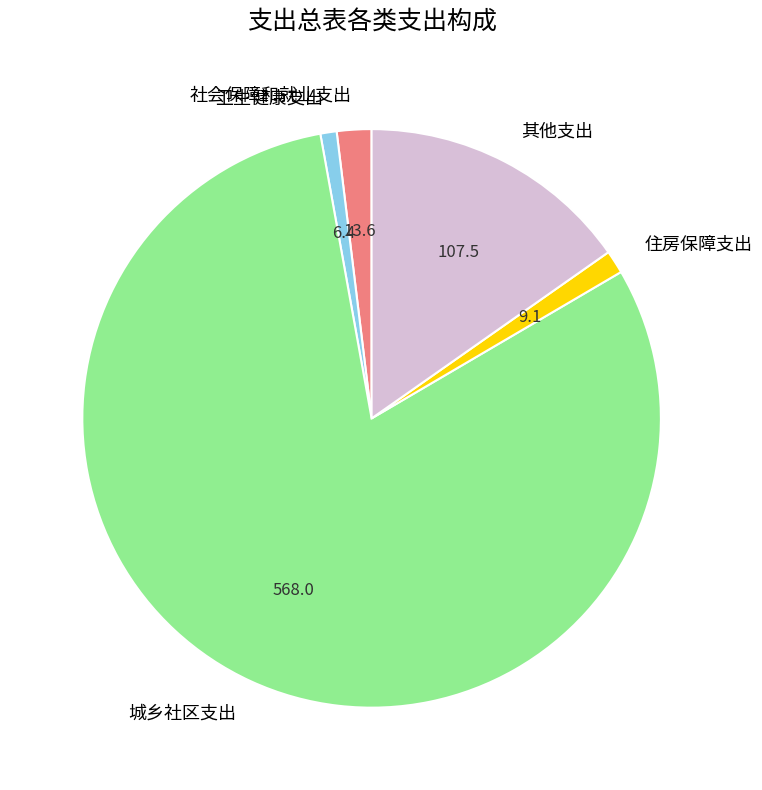

Which category has the biggest portion of the pie?

城乡社区支出